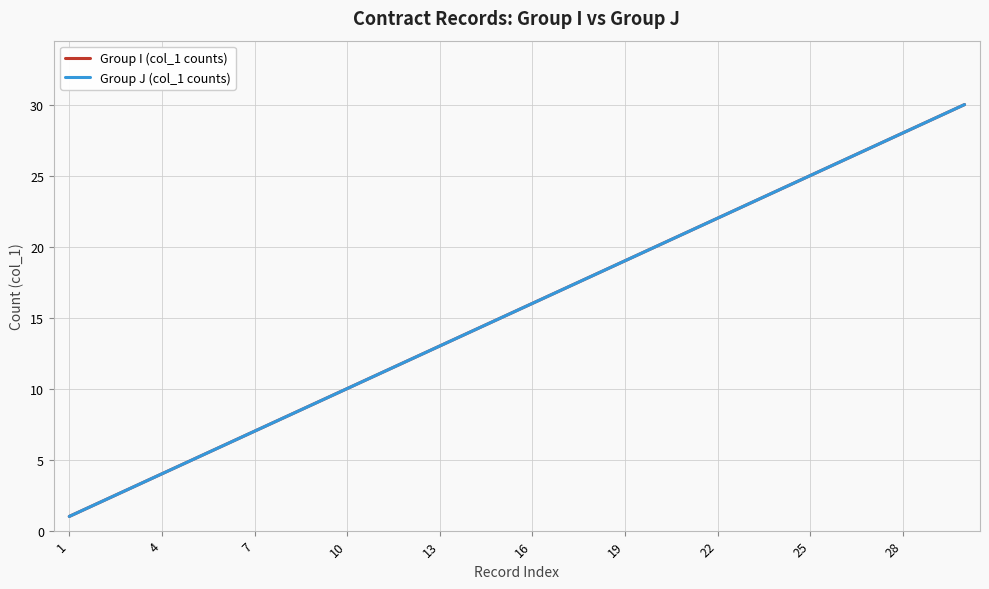

What is the lowest value of the Group J (col_1 counts) series?

1